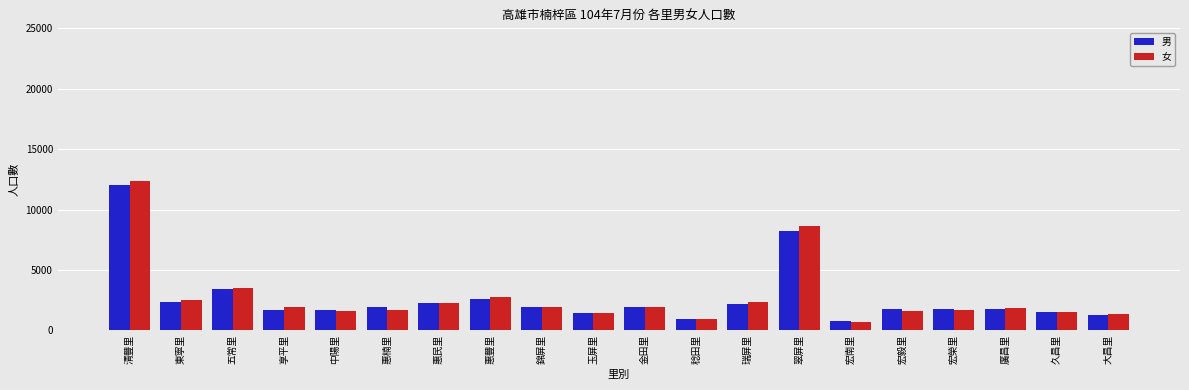

What are all the series names shown in the legend?

男, 女